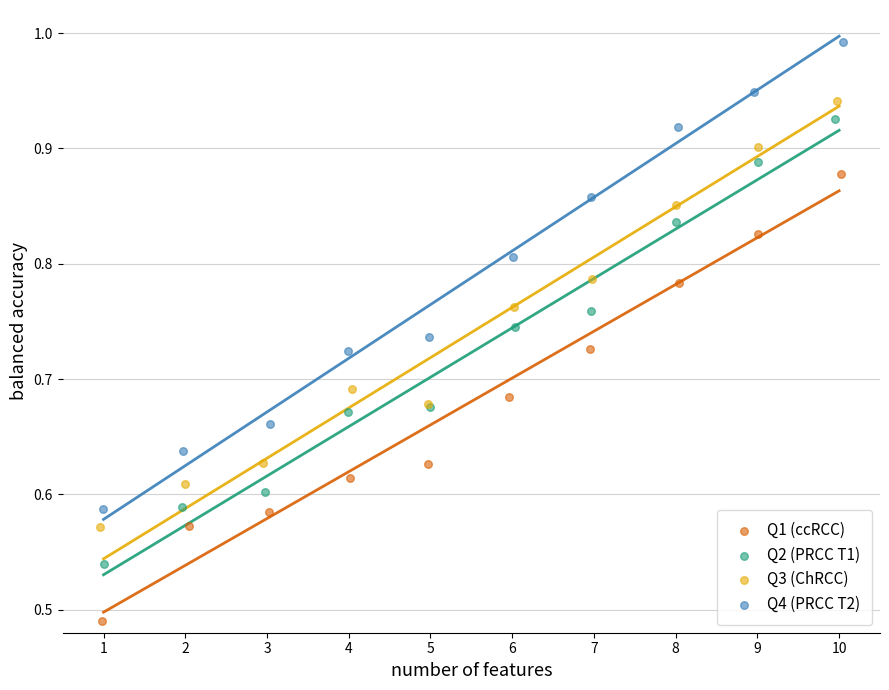

Which series contains the lowest Y value?

Q1 (ccRCC)